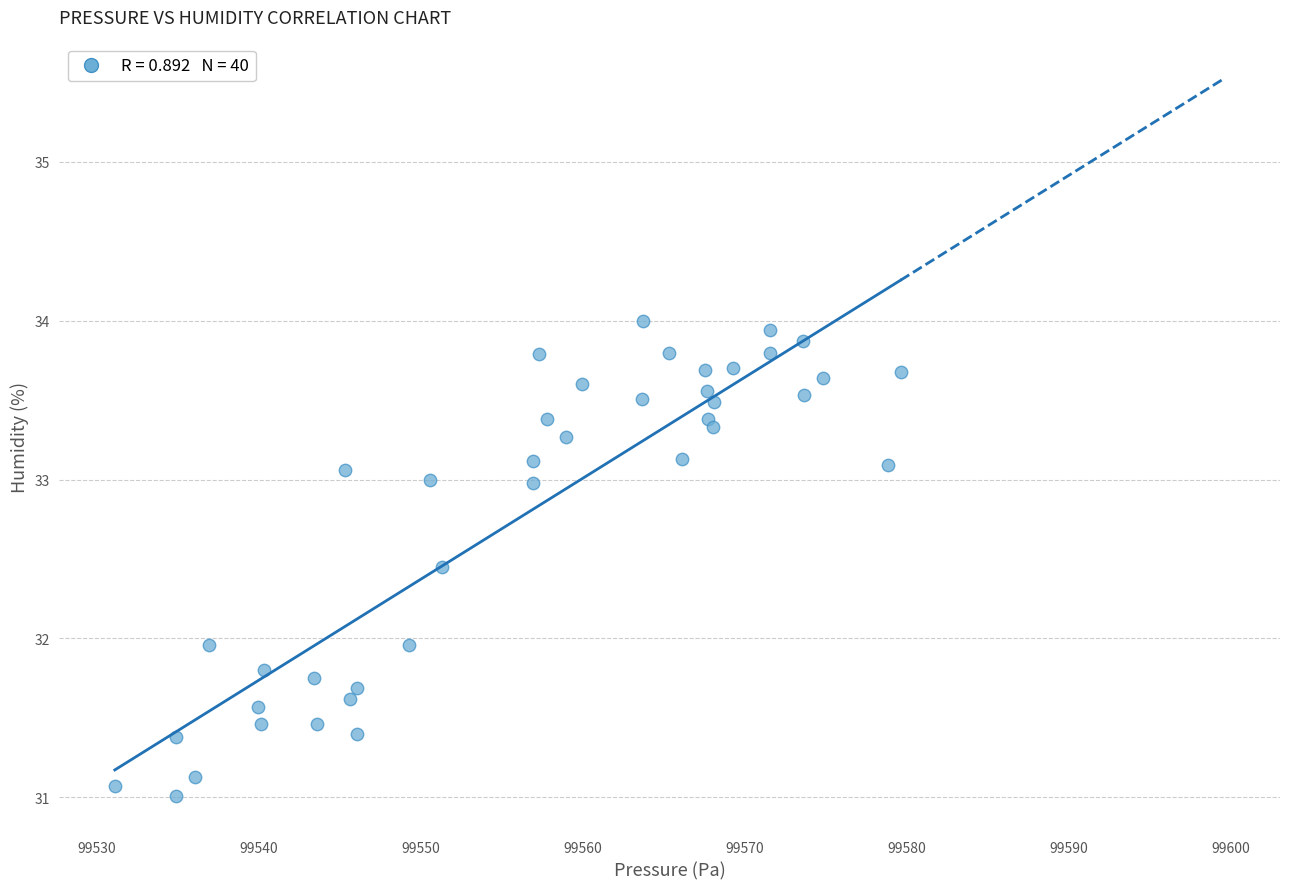

What is the range of X values (max minus min)?

48.5